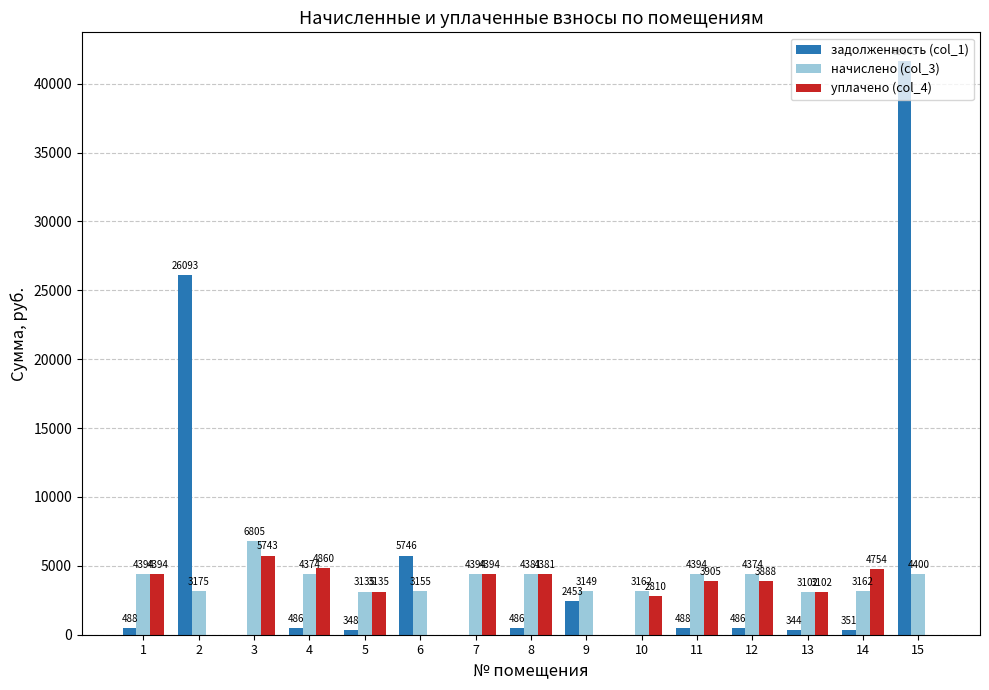

How many values in the уплачено (col_4) series exceed 3888?

8